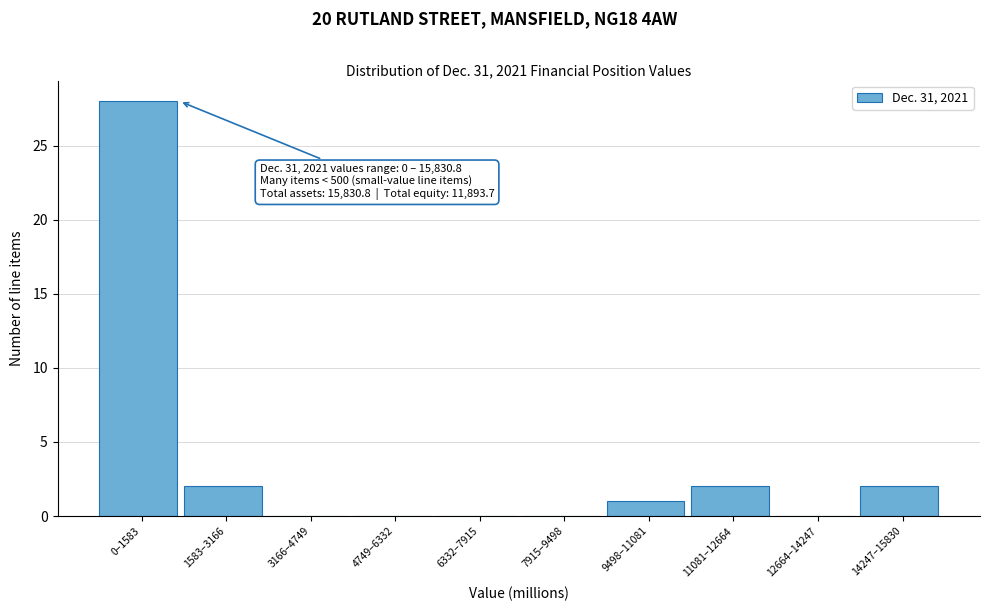

Reading left to right, what are all the values shown in this chart?

0–1583=28	1583–3166=2	3166–4749=0	4749–6332=0	6332–7915=0	7915–9498=0	9498–11081=1	11081–12664=2	12664–14247=0	14247–15830=2